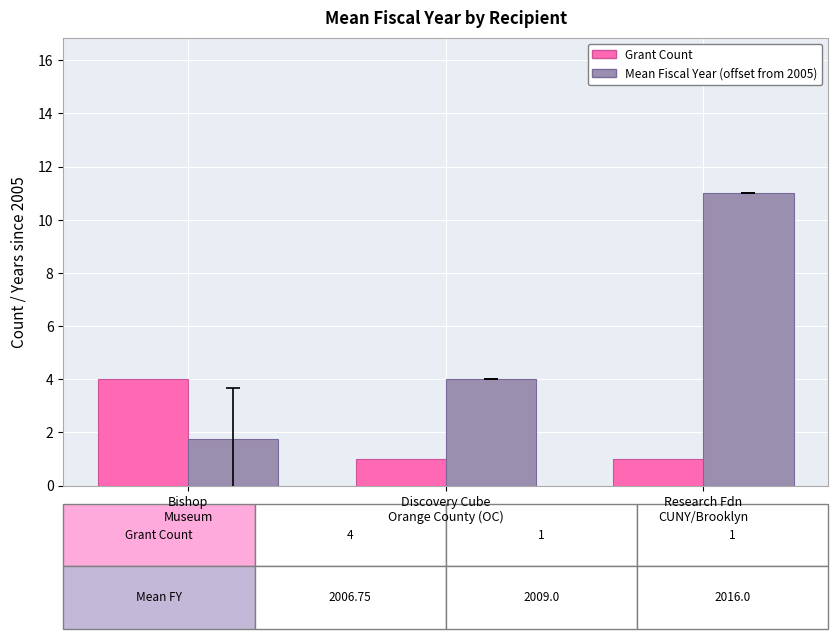

Between Bishop
Museum and Discovery Cube
Orange County (OC), which series saw the biggest shift?

Grant Count